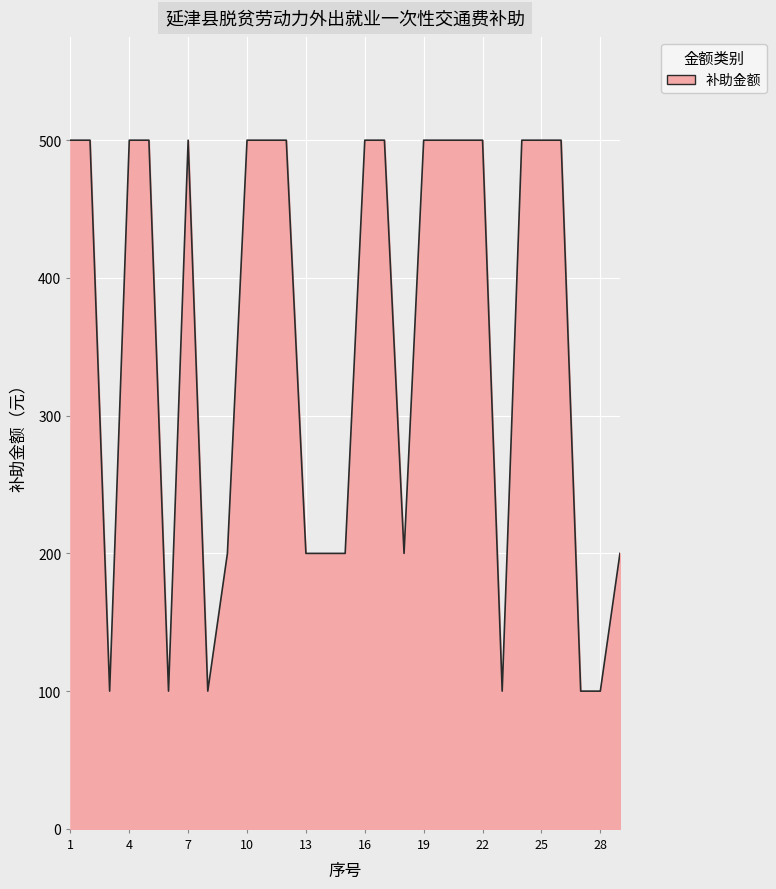

Does the chart have visible grid lines?

Yes